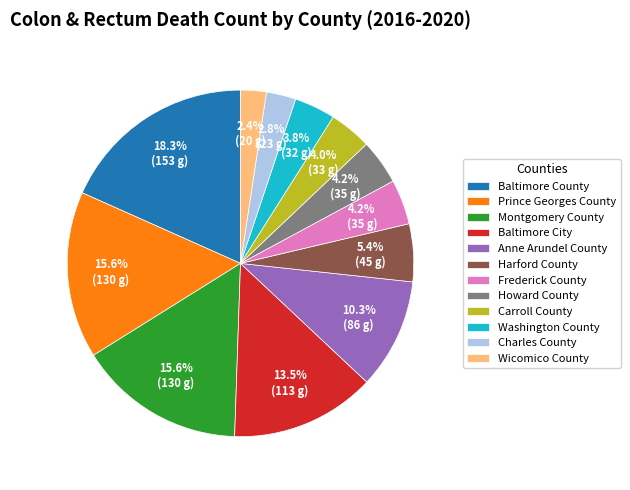

Approximately how many times larger is the value at Howard County compared to Washington County?

1.1